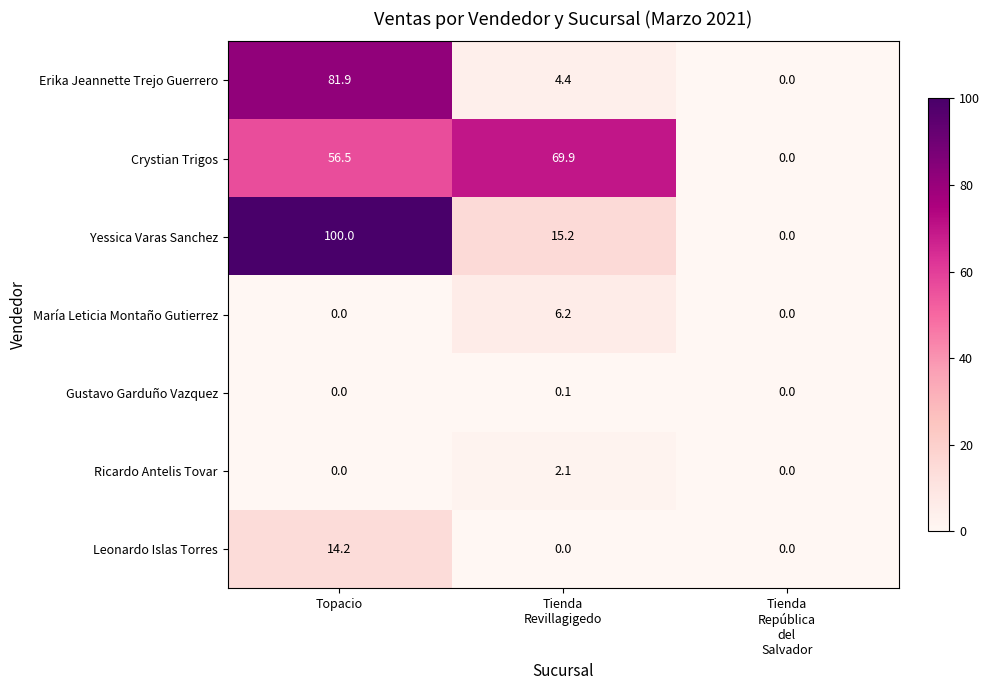

How many positive values does the Leonardo Islas Torres series have?

1